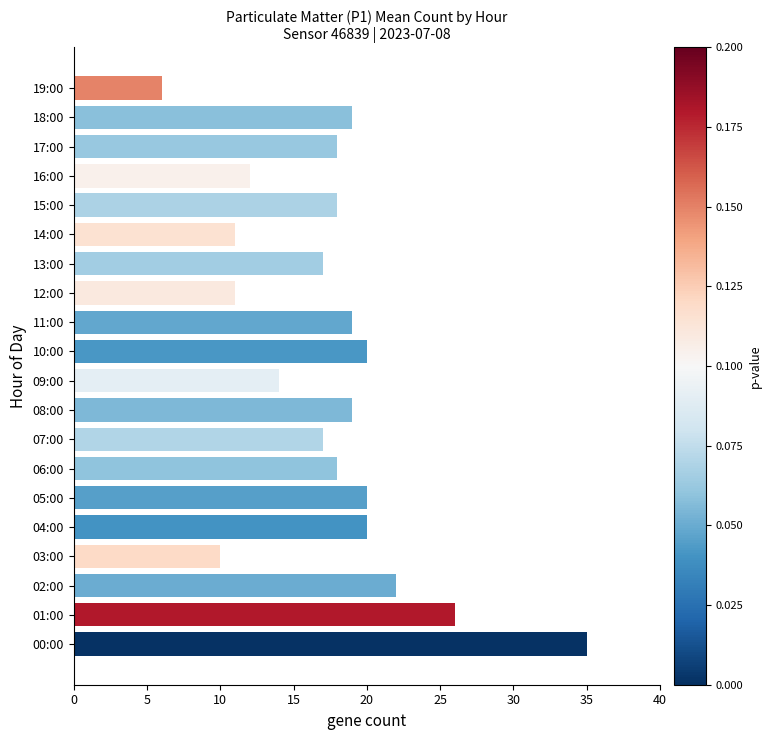

Is it true that the value at 14:00 is 4?

False